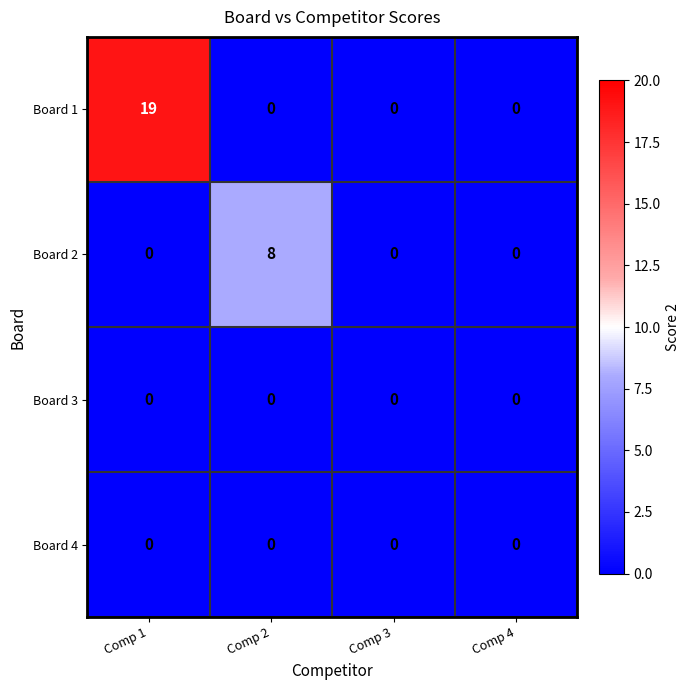

Which series changed the most between Comp 2 and Comp 3?

Board 2